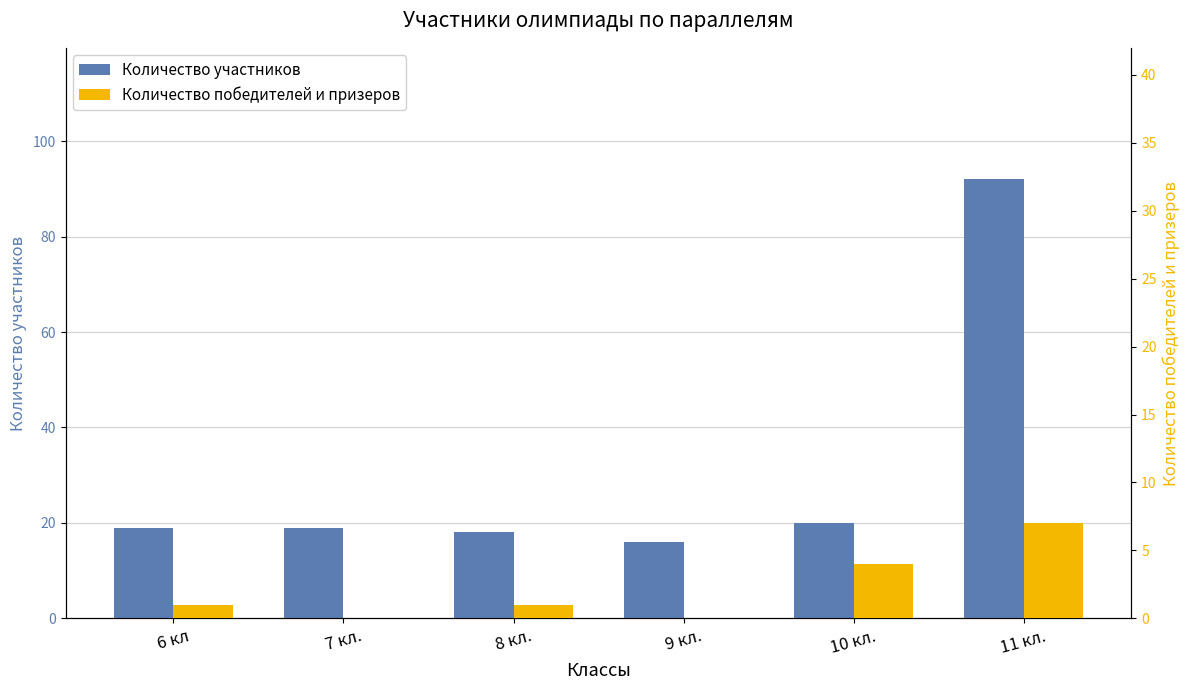

What is the sum of the Количество участников values at 6 кл and 11 кл.?

111